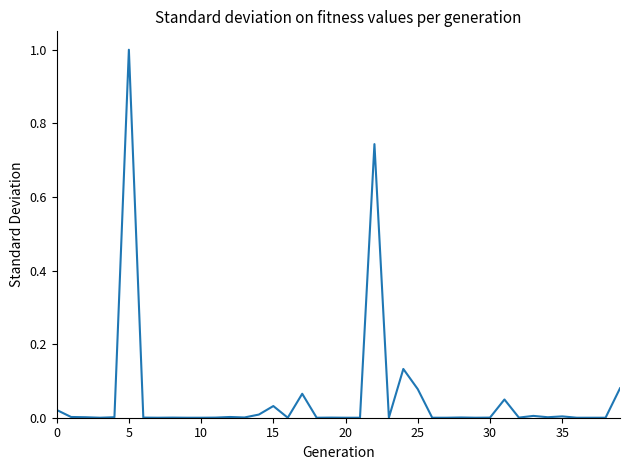

Count the number of data series in this chart.

1